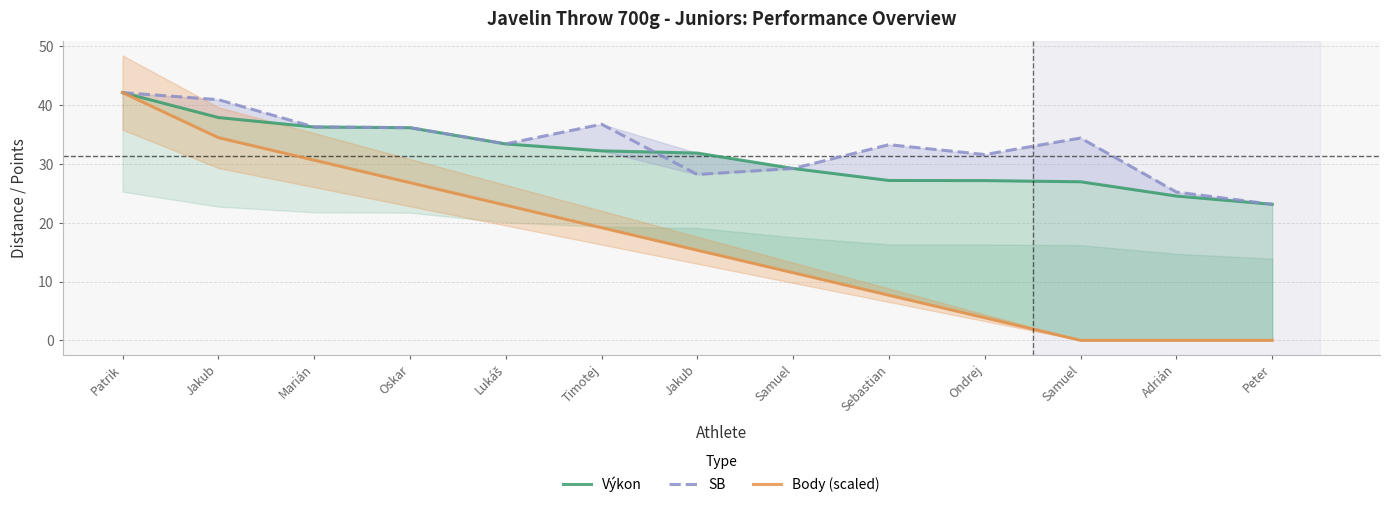

True or false: Body (scaled) and SB intersect in this chart.

False